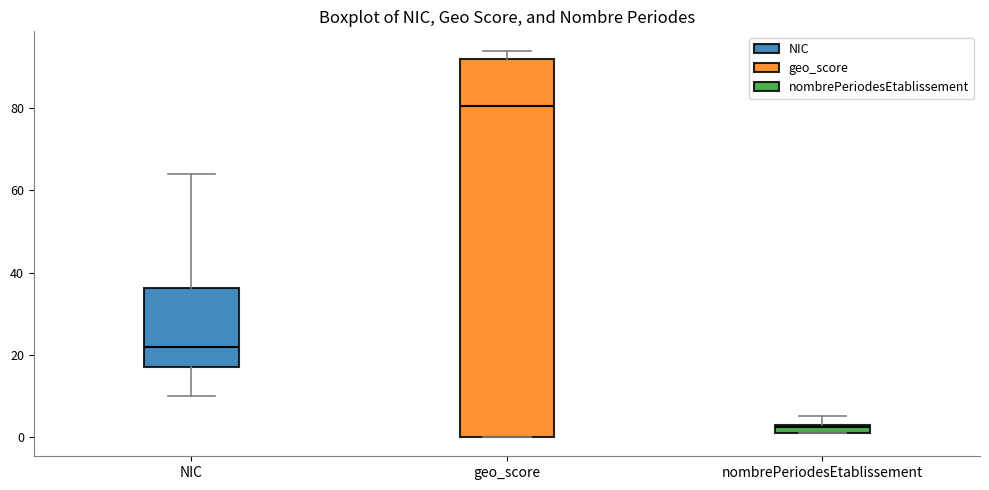

Where is the upper edge of the box for nombrePeriodesEtablissement on the y-axis? The values are not printed on the chart, so give them approximately, as read against the axis.

4